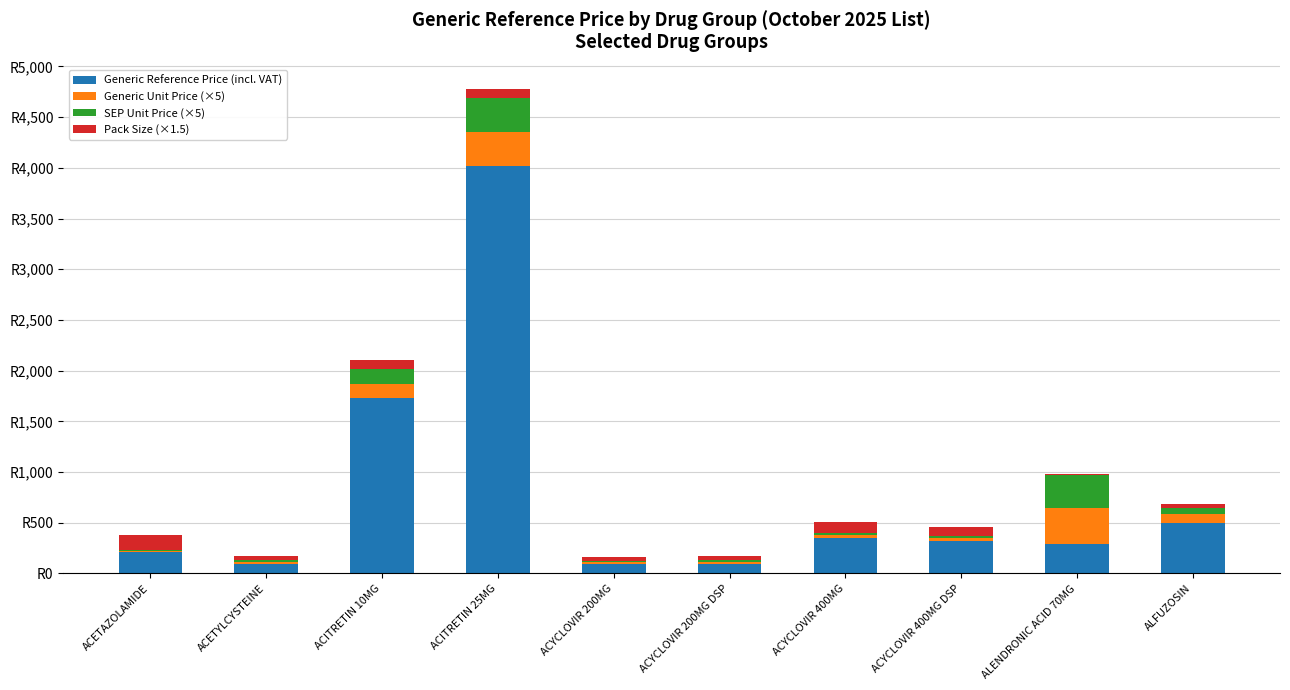

At ACYCLOVIR 200MG, list the series in order from largest to smallest.

Generic Reference Price (incl. VAT), Pack Size (×1.5), Generic Unit Price (×5), SEP Unit Price (×5)